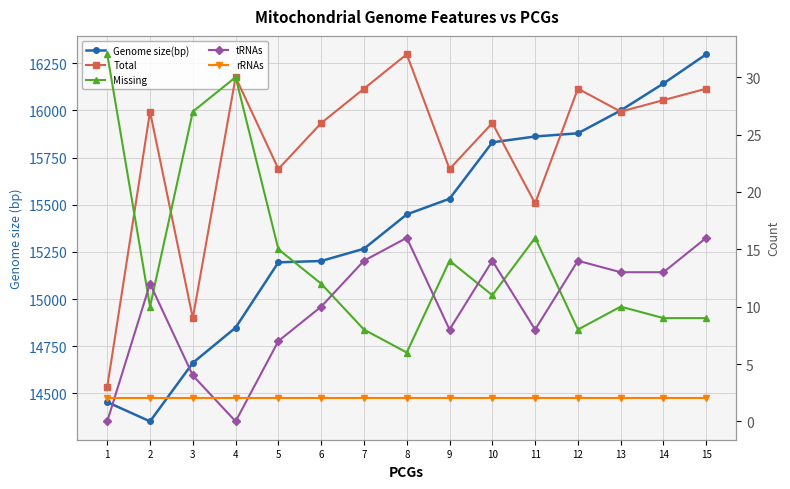

How many interior local peaks does the tRNAs series have?

4